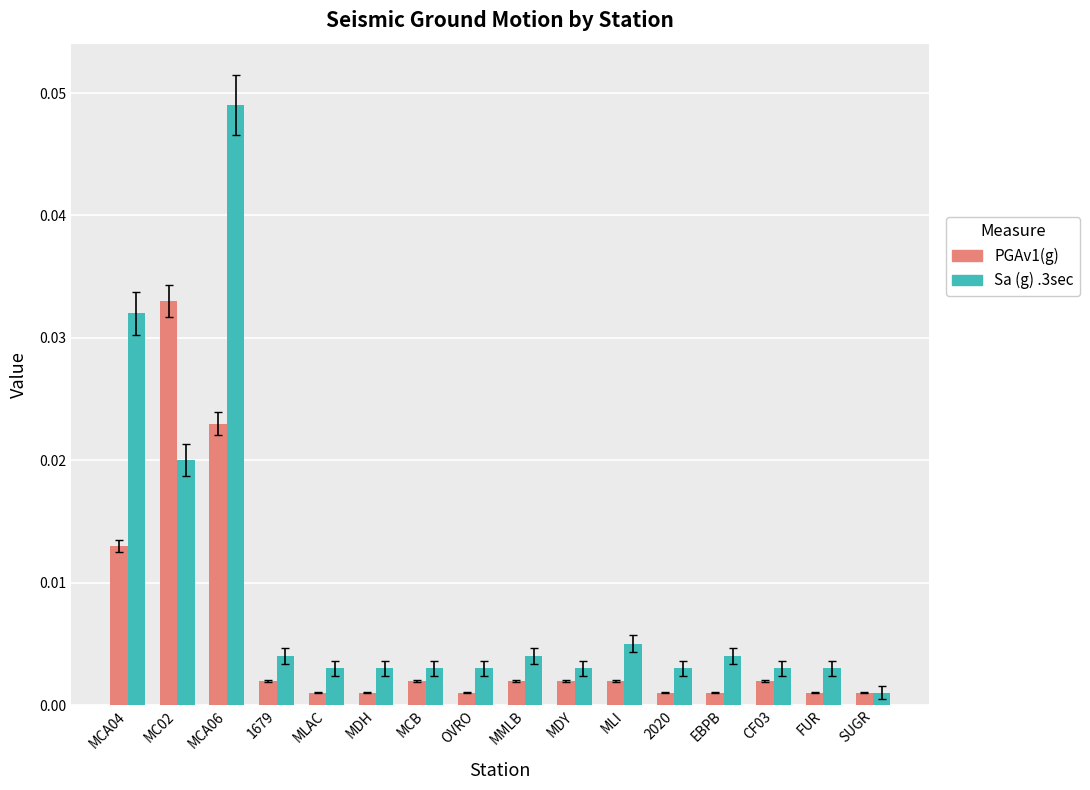

Rank the series by their maximum value, from highest to lowest.

Sa (g) .3sec, PGAv1(g)